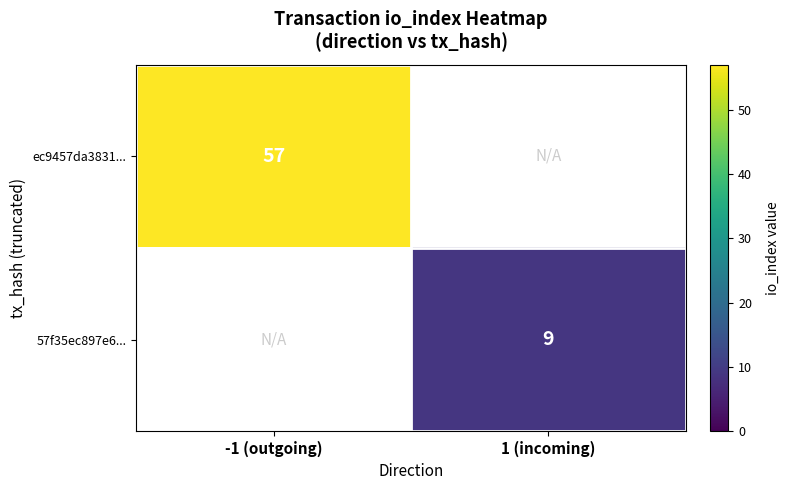

The value of ec9457da3831... at -1 (outgoing) is 57. True or false?

True